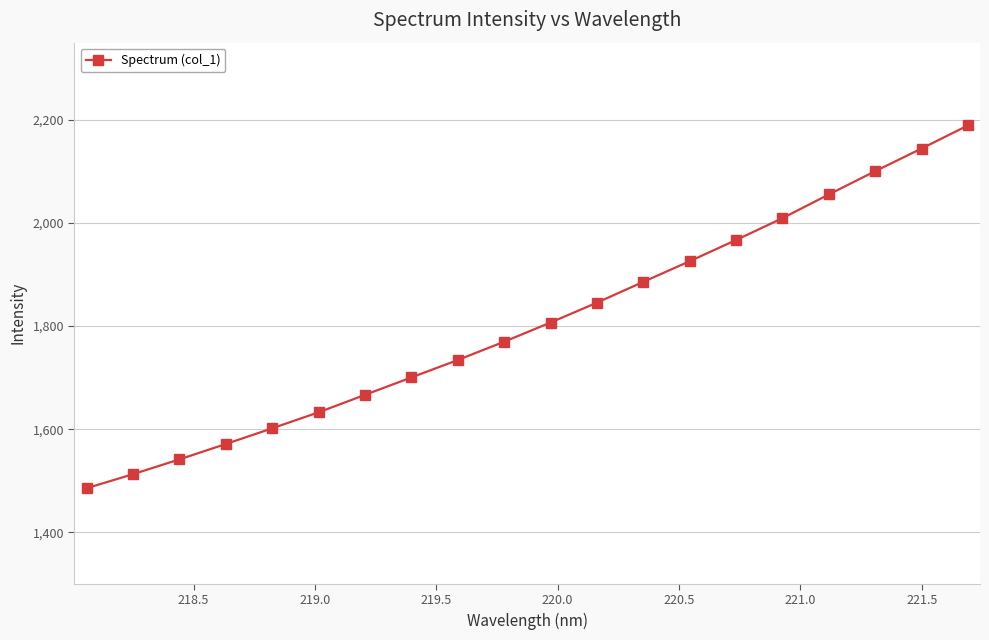

What is the value of the 12th point from the left?

1845.6